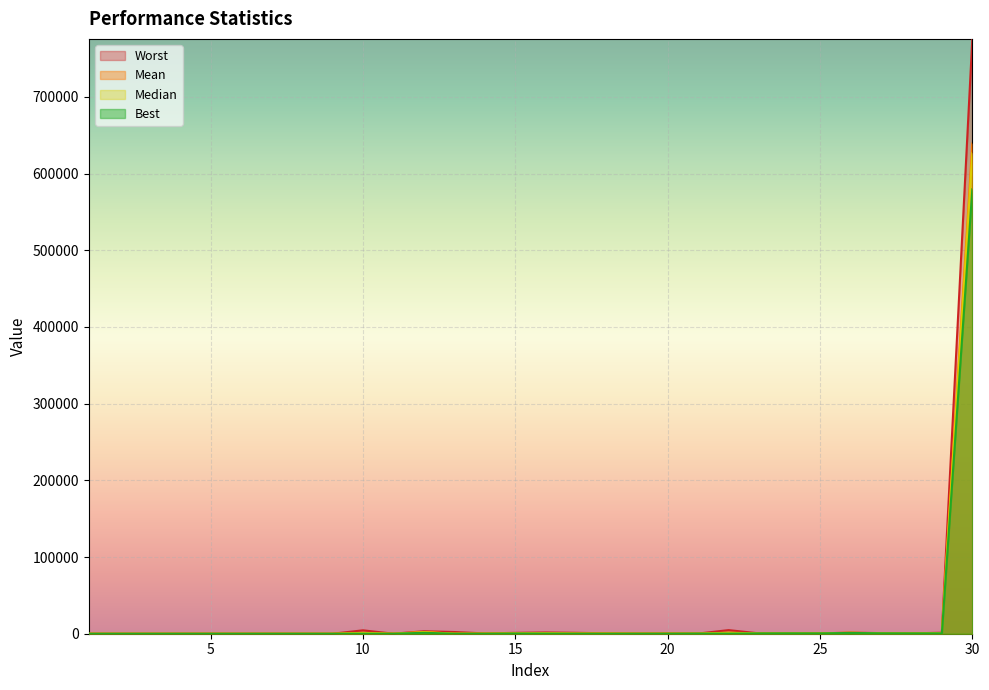

Which series has the widest spread of values?

Worst